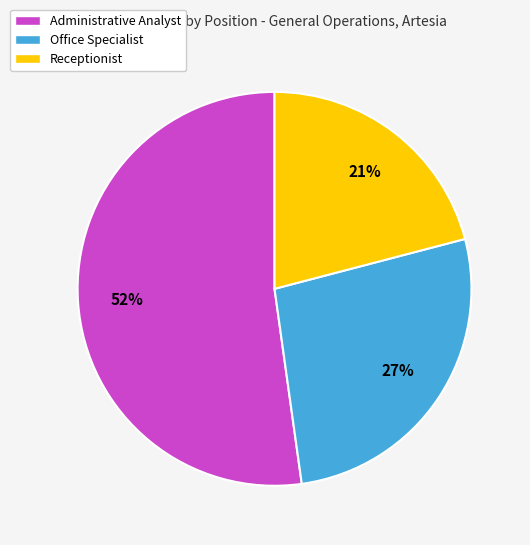

How many segments does this pie chart have?

3